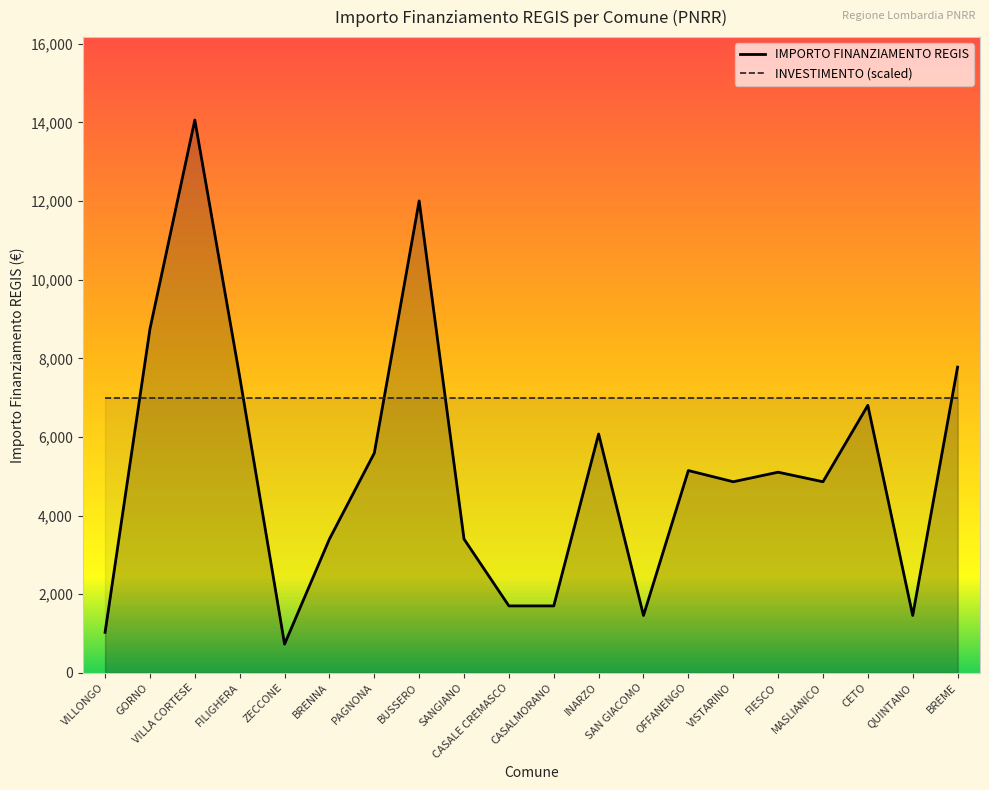

Is the value of INVESTIMENTO (scaled) at BREME greater than the value of IMPORTO FINANZIAMENTO REGIS at MASLIANICO?

Yes